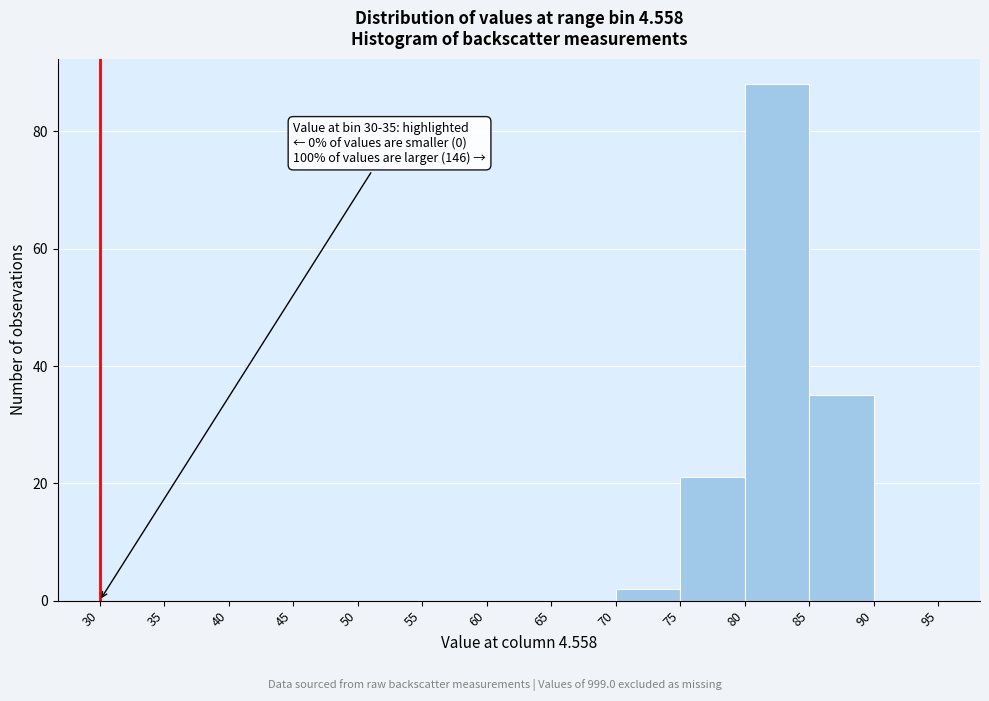

Over which range of the x-axis is the bar tallest?

80 to 85